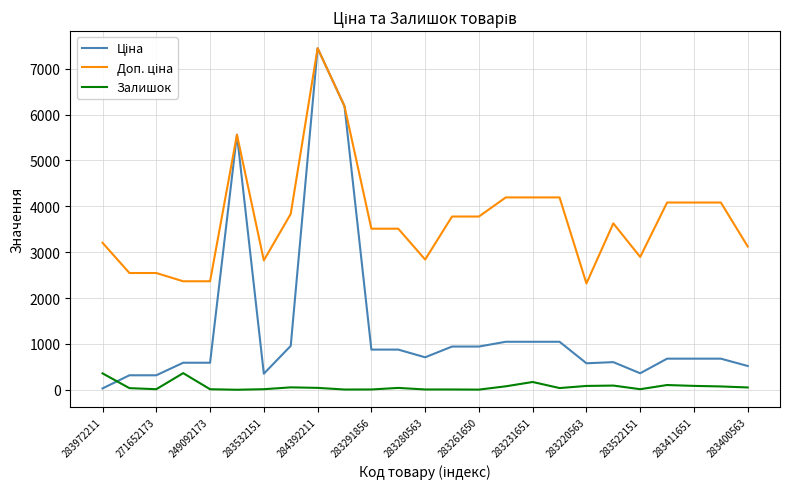

What is the maximum value for Залишок?

365.0